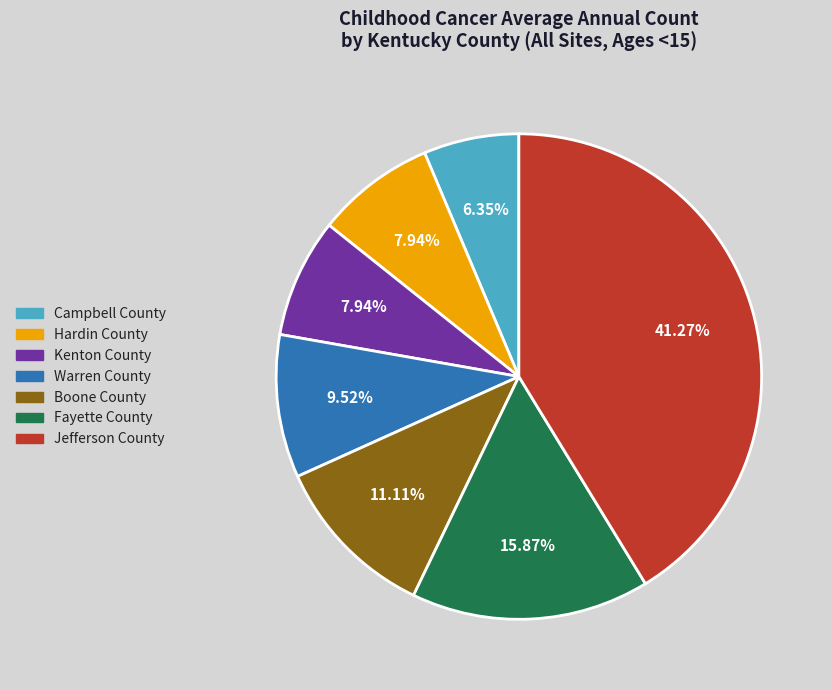

Count the number of slices in the pie.

7